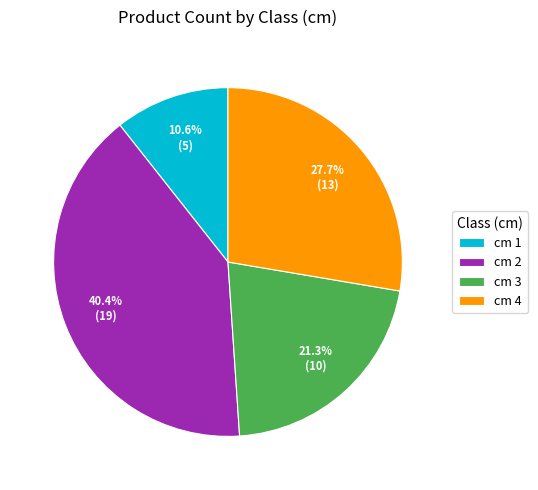

Is cm 1 the majority of the pie?

No